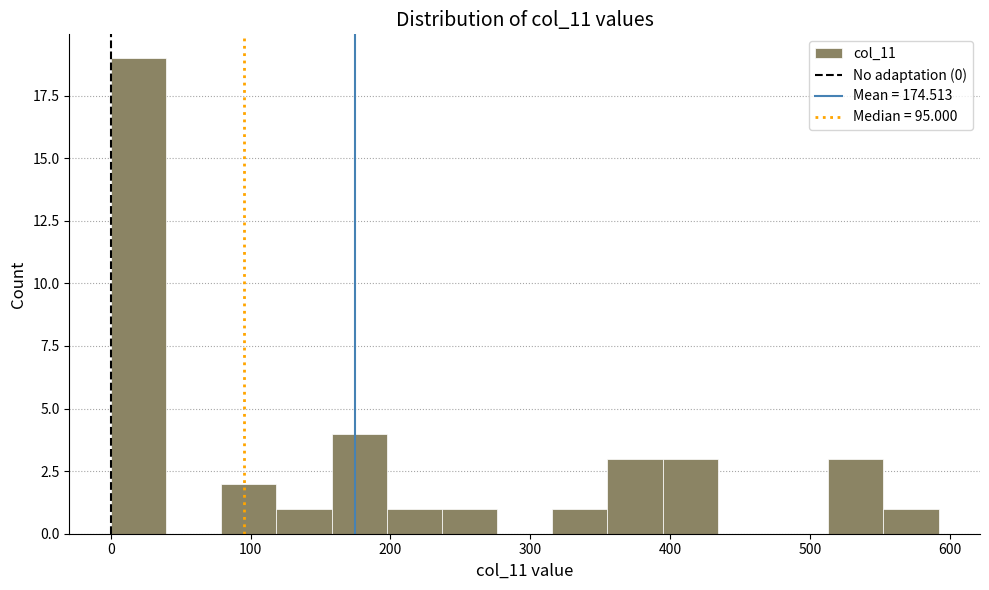

Read against the x-axis, roughly where is the centre of the tallest bar?

20